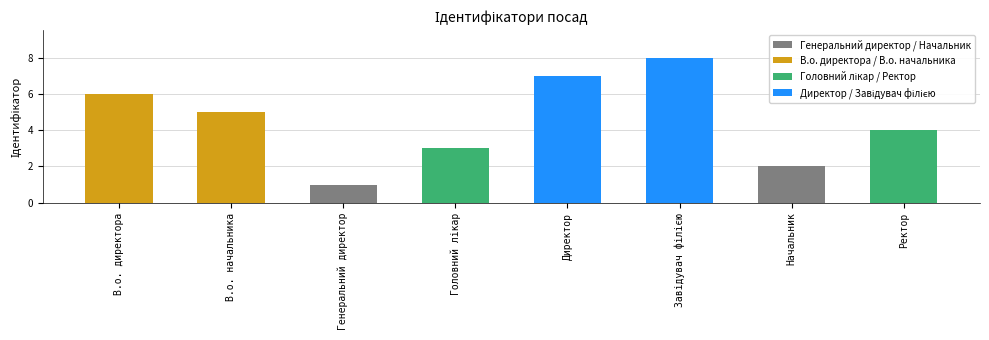

What is the difference between the values at Генеральний директор and Ректор?

3